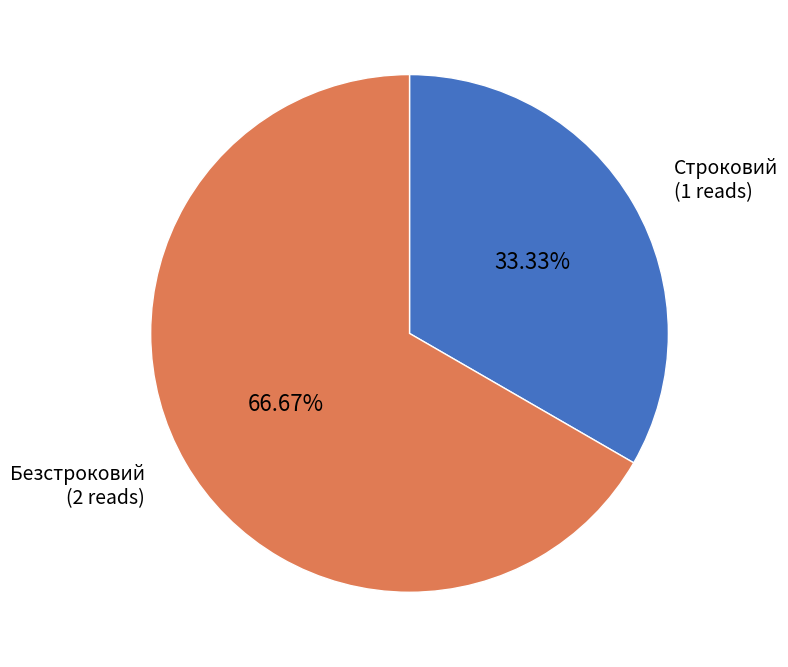

Rank the categories by value from highest to lowest.

Безстроковий, Строковий